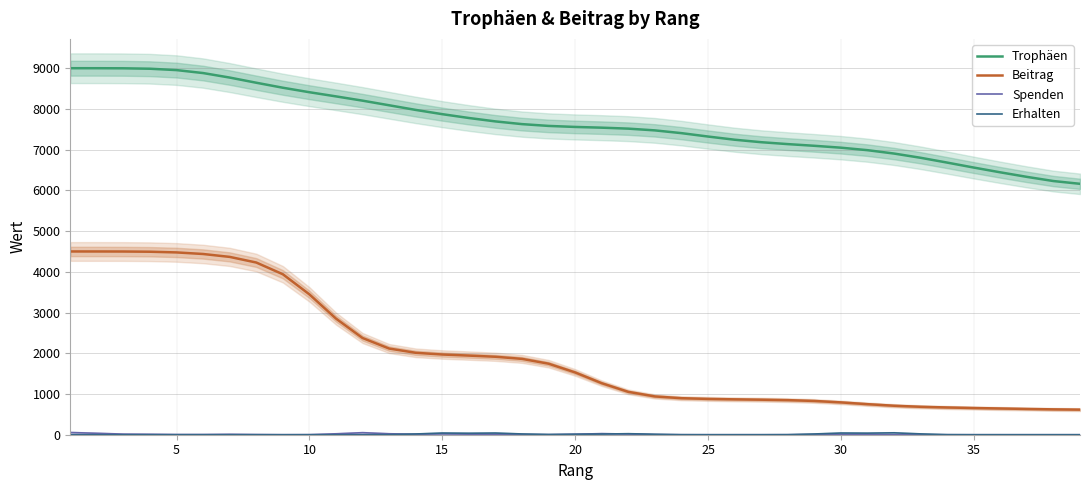

True or false: Trophäen and Beitrag intersect in this chart.

False